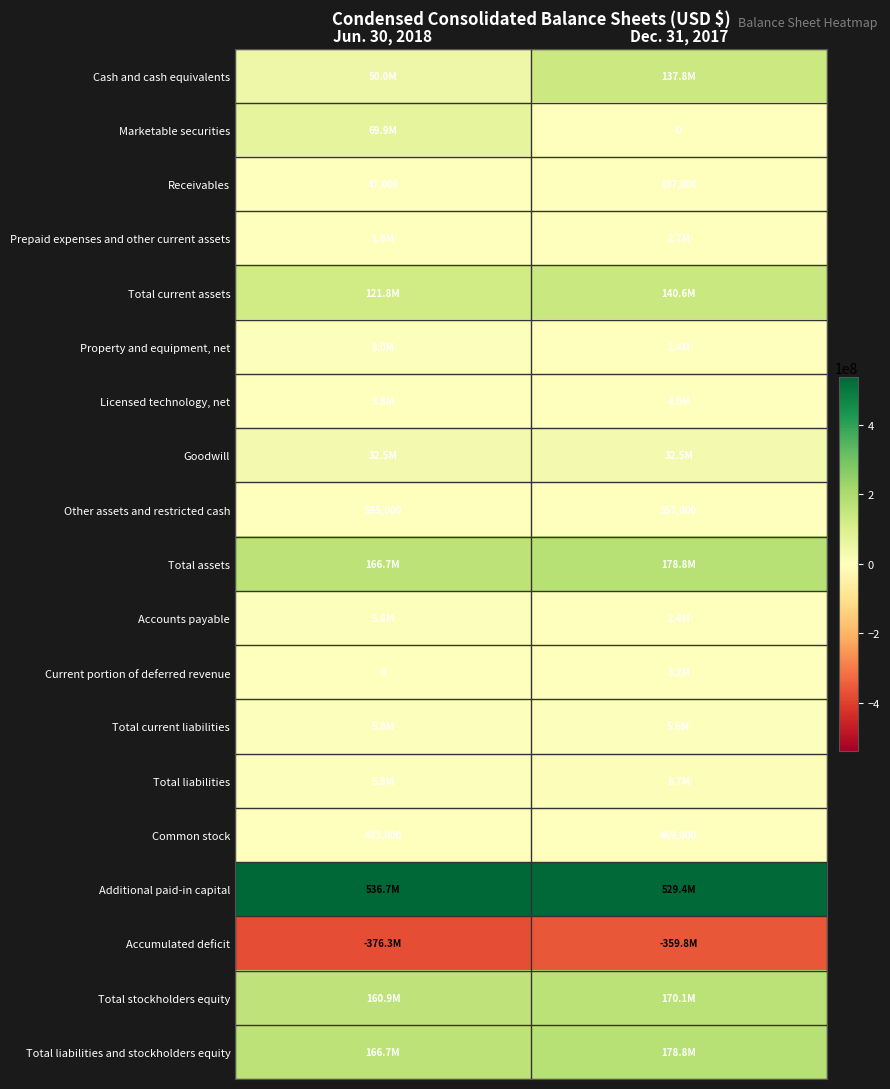

The value of Other assets and restricted cash at Dec. 31, 2017 is 522040. True or false?

False